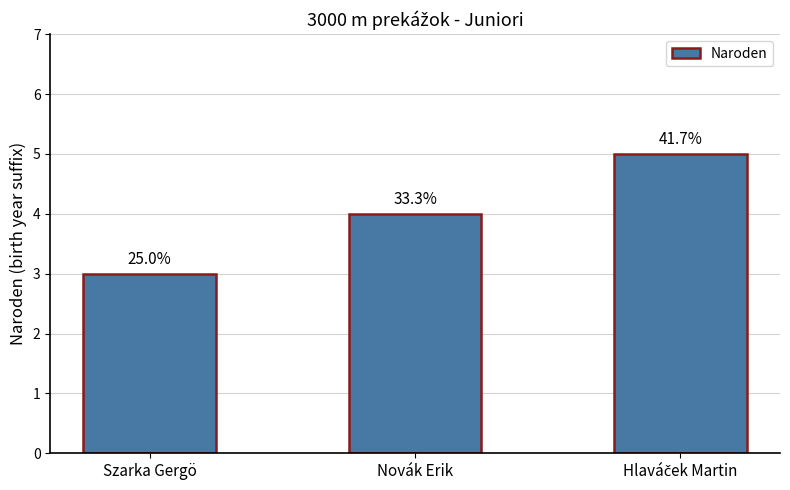

Are the bars horizontal?

No